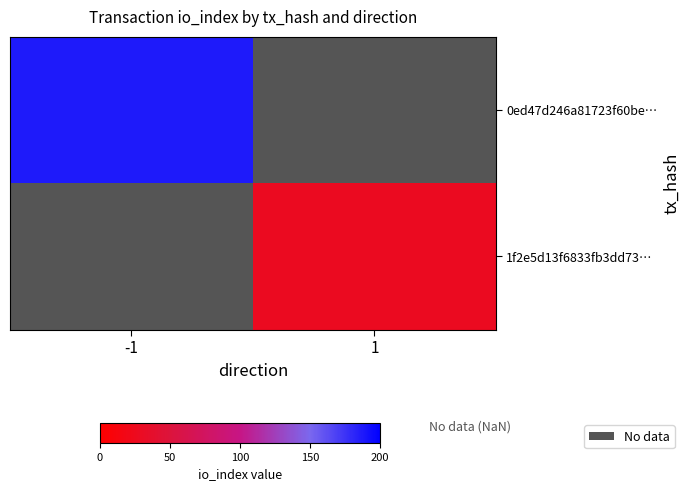

Which category has the highest value across all series?

-1